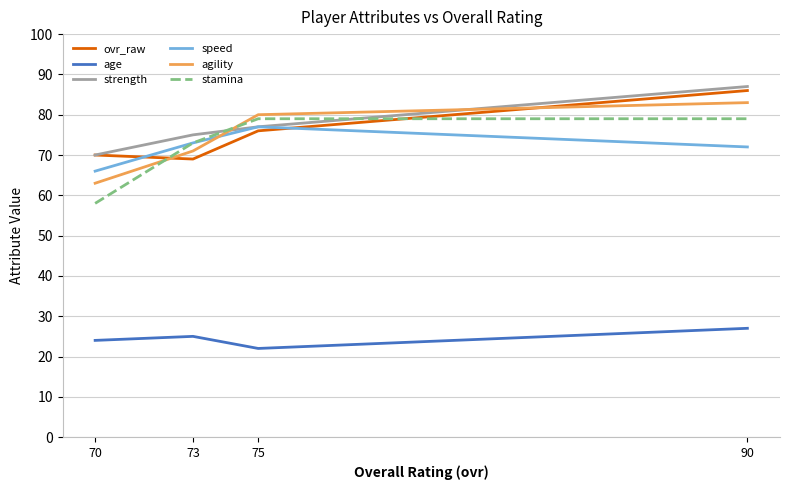

Which series has the largest total across all categories?

strength